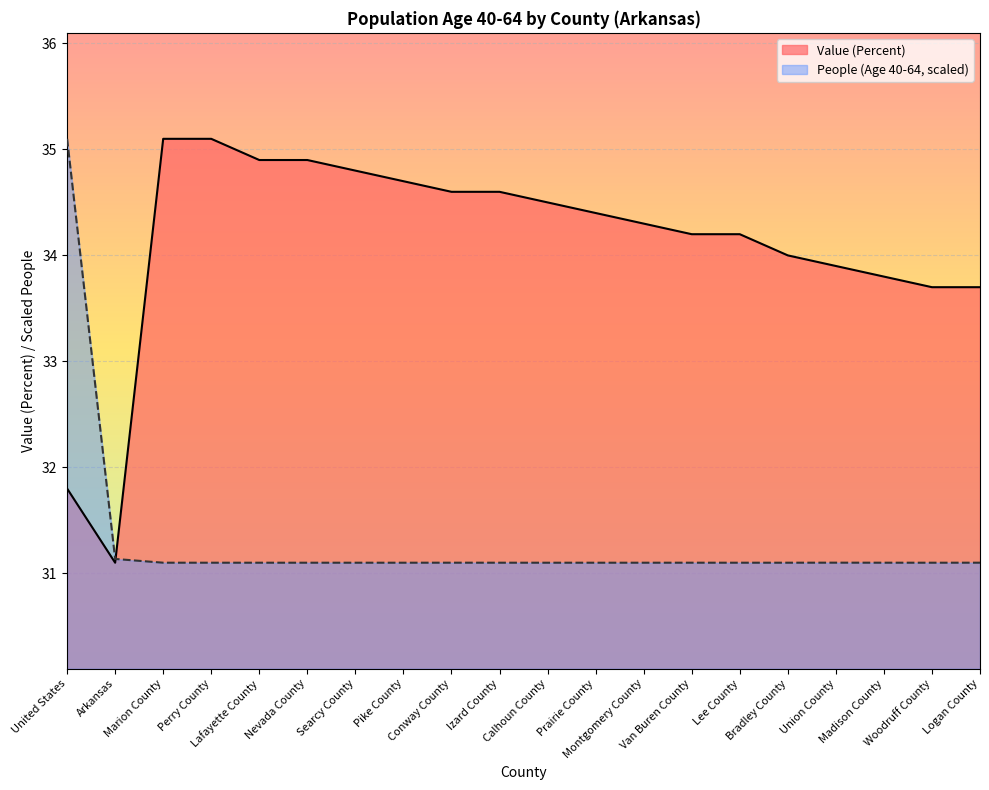

List the series in order of their peak value, highest first.

People (Age 40-64), Value (Percent)